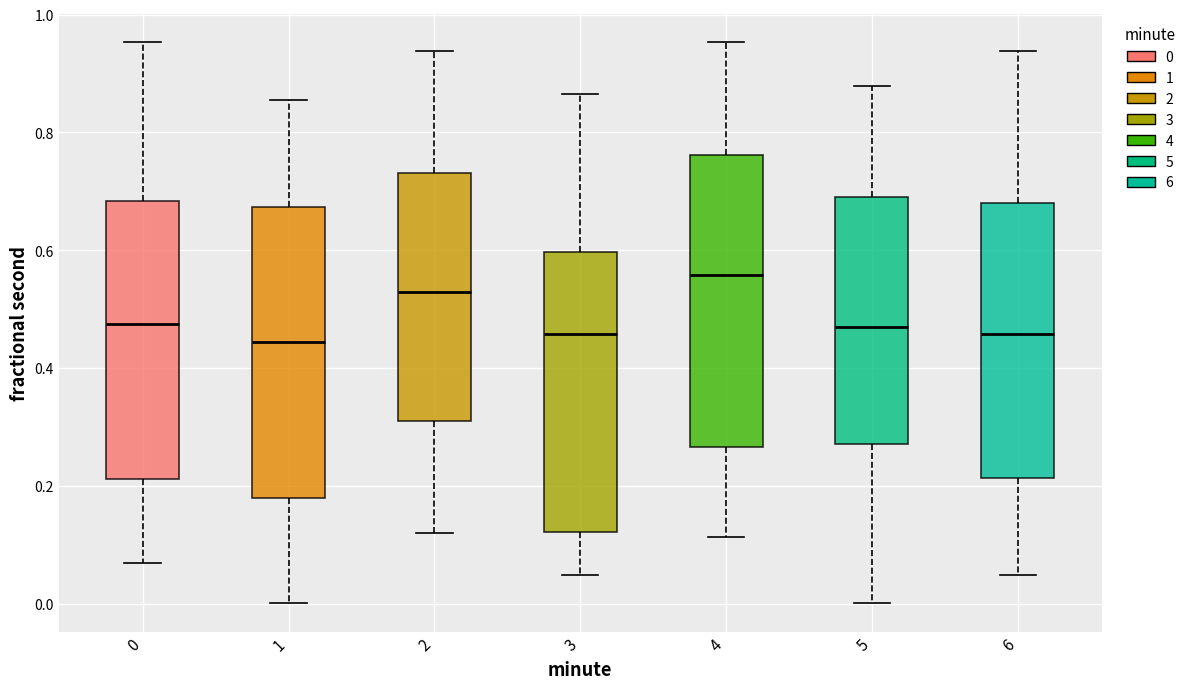

Reading left to right, read every box against the y-axis: the position of its median line, the range the box covers, and the ends of its whiskers. The values are not printed on the chart, so give them approximately, as read against the axis.

0: median 0.48, box 0.22 to 0.68, whiskers 0.06 to 0.96
1: median 0.44, box 0.18 to 0.68, whiskers 0.00 to 0.86
2: median 0.52, box 0.32 to 0.74, whiskers 0.12 to 0.94
3: median 0.46, box 0.12 to 0.60, whiskers 0.04 to 0.86
4: median 0.56, box 0.26 to 0.76, whiskers 0.12 to 0.96
5: median 0.46, box 0.28 to 0.70, whiskers 0.00 to 0.88
6: median 0.46, box 0.22 to 0.68, whiskers 0.04 to 0.94